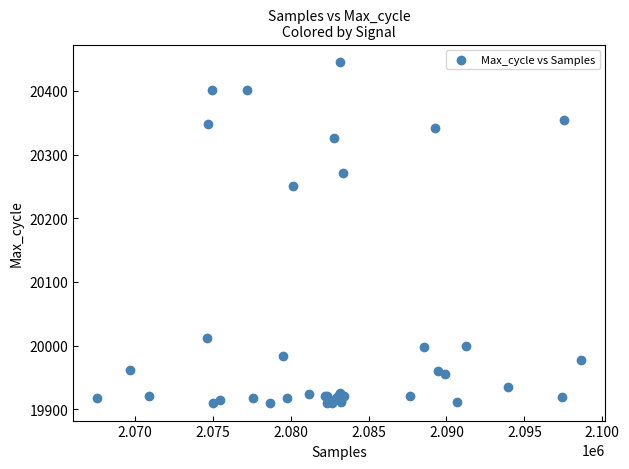

What Y value in the scatter plot is closest to 20177?

20251